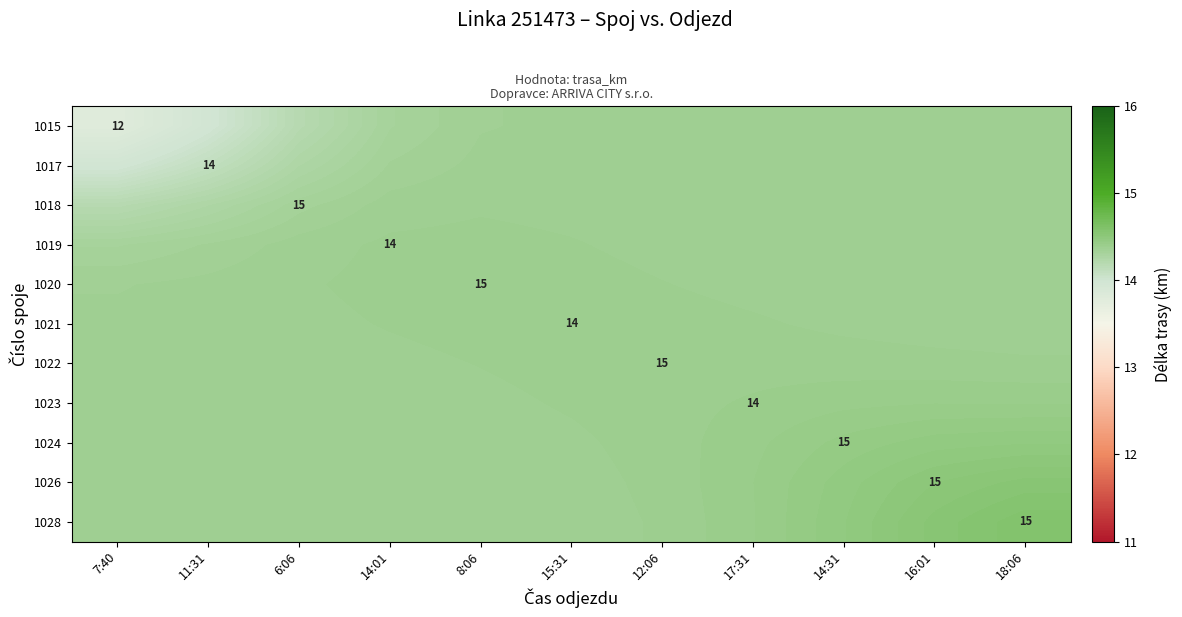

At which category is the sum across all series the highest?

18:06